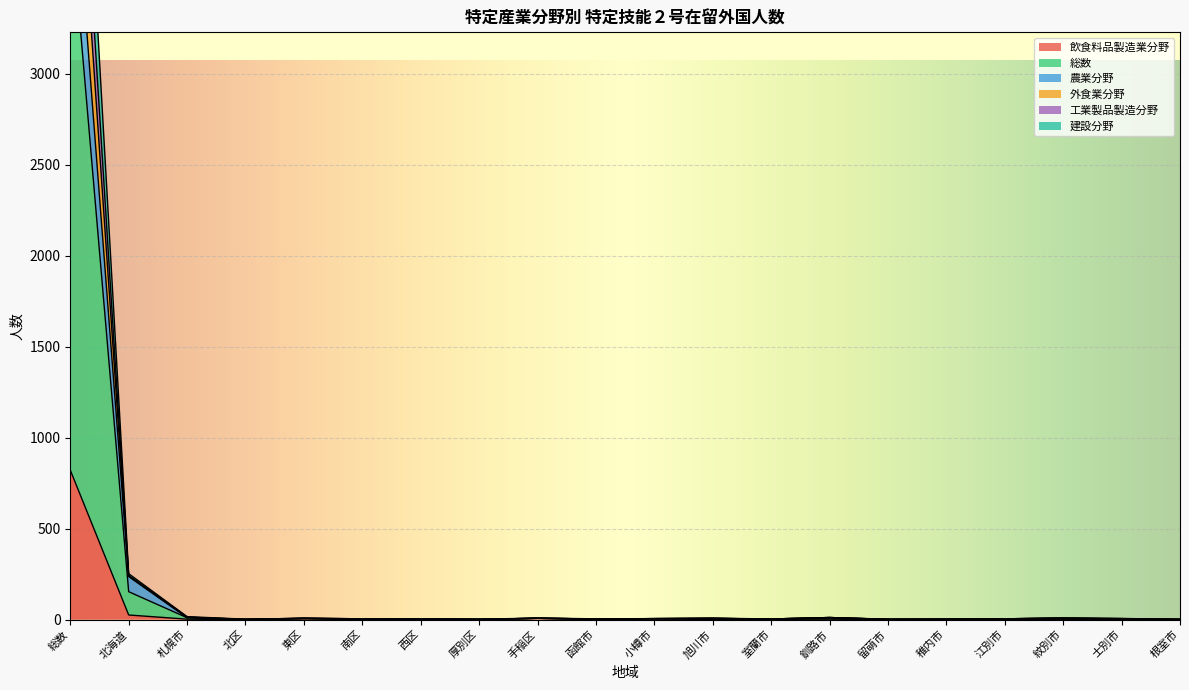

What is the maximum value shown in the chart?

5894